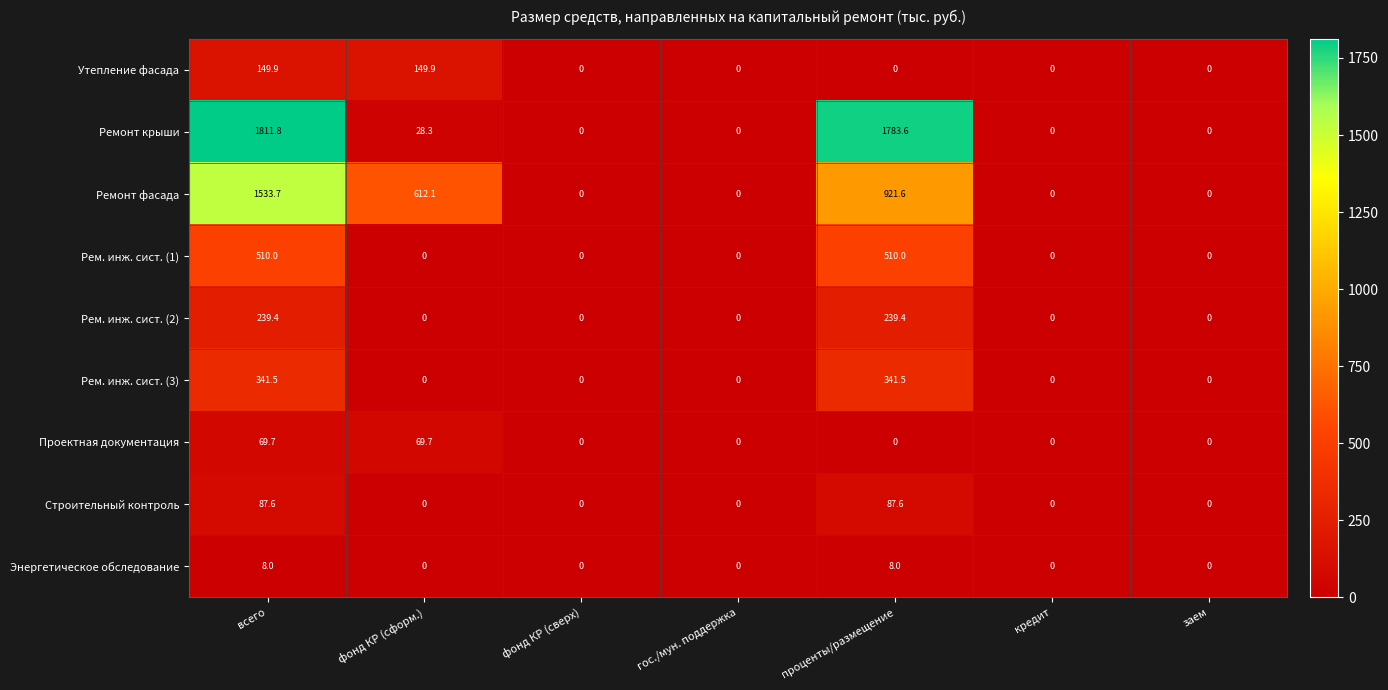

Which series has the widest spread of values?

Ремонт крыши